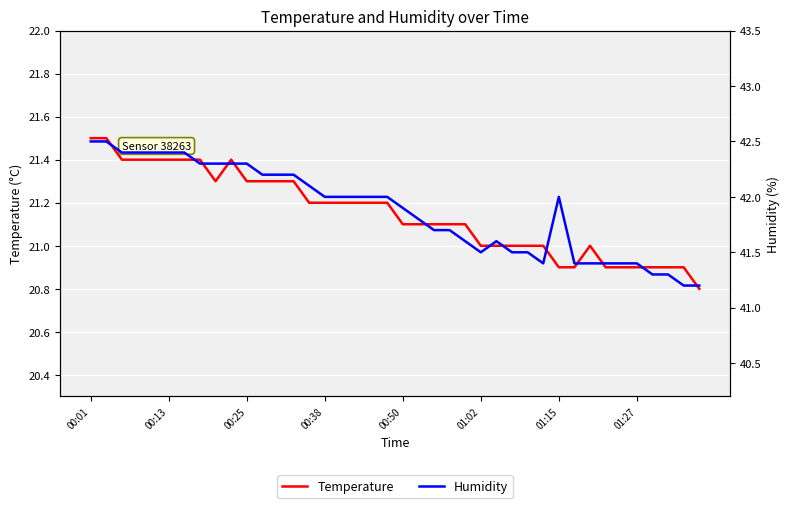

What is the minimum value shown in the chart?

20.8